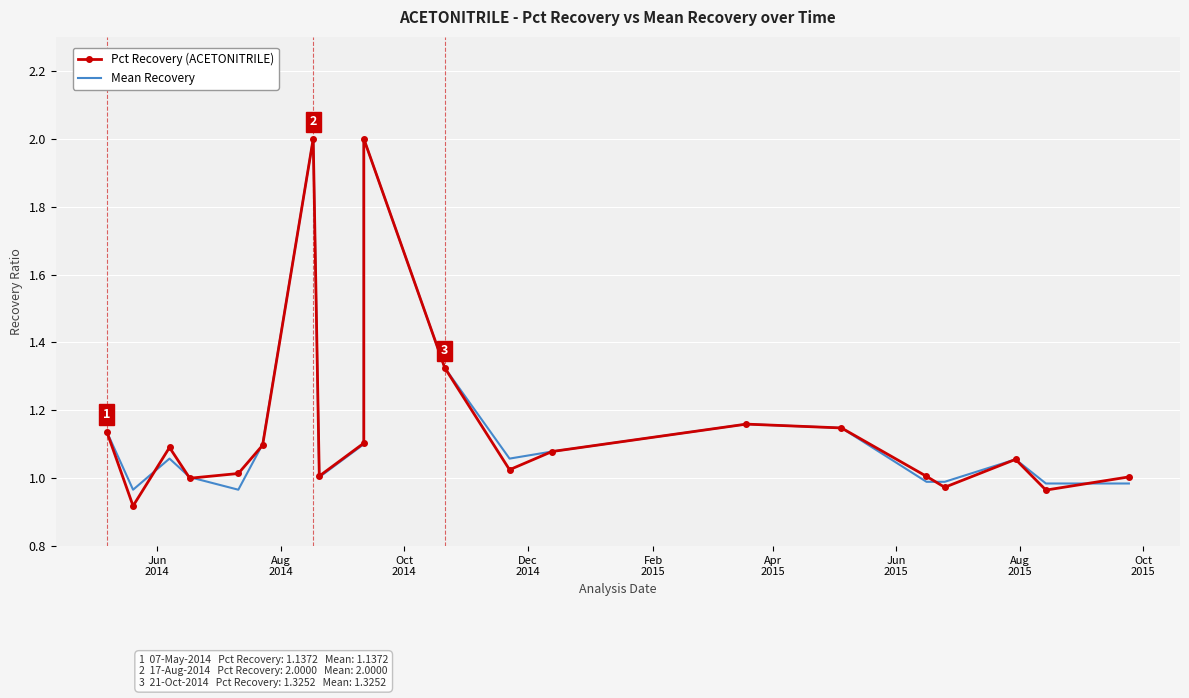

How many values in the Mean Recovery series exceed 1?

14